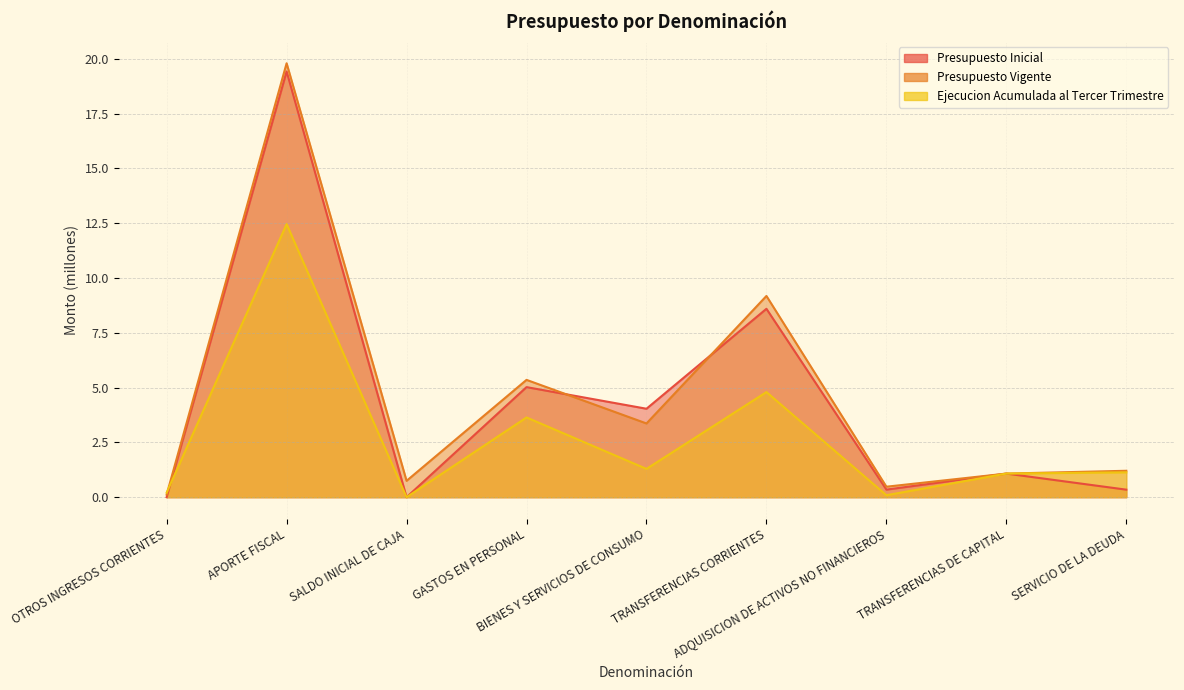

Which has a higher value, SERVICIO DE LA DEUDA or SALDO INICIAL DE CAJA?

SERVICIO DE LA DEUDA